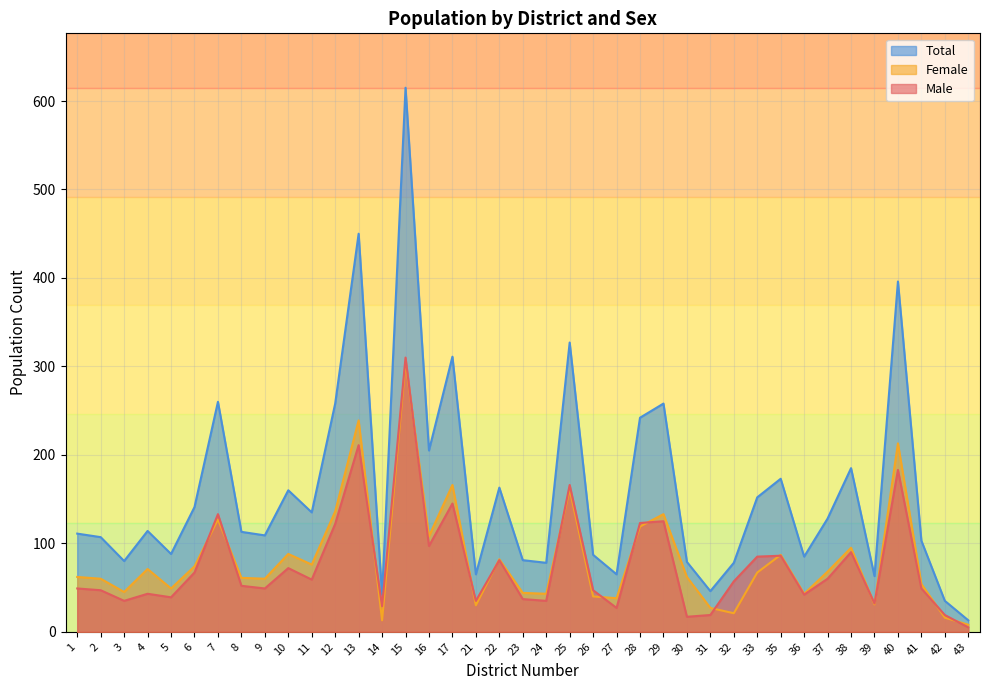

How many values in the Female series are below 62?

18